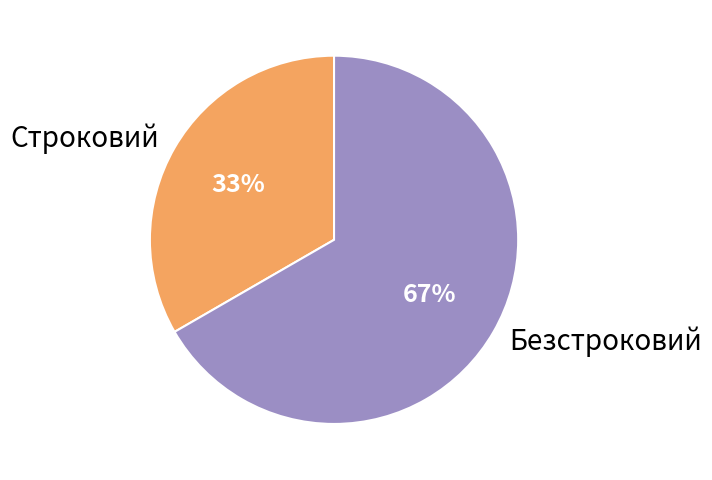

Combined, do Строковий and Безстроковий account for over 50%?

Yes